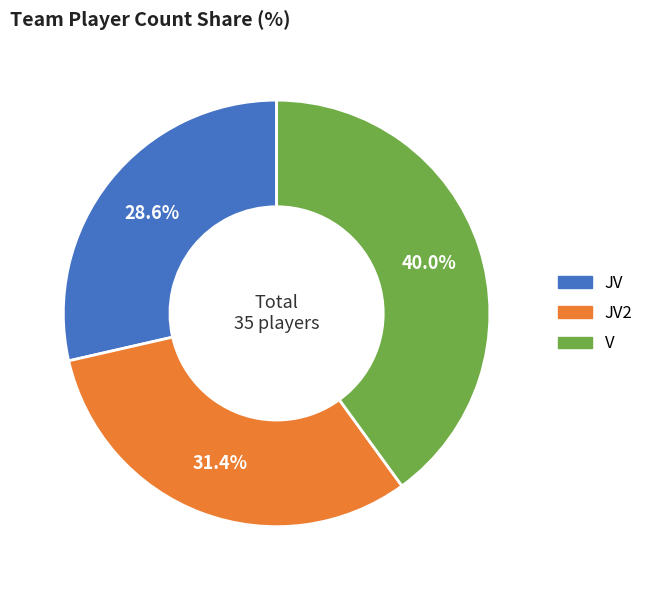

Is there any slice that represents more than half of the pie?

No